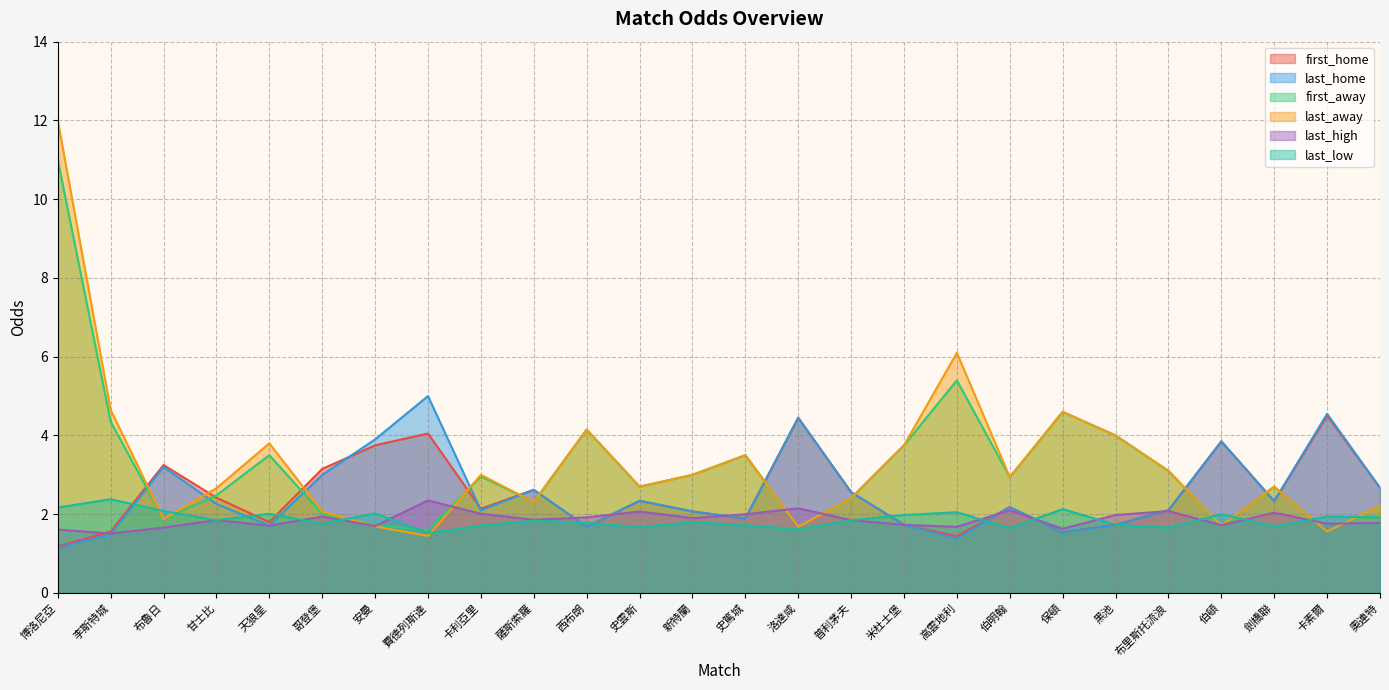

Is the value of last_home at 奧連特 greater than the value of last_away at 高雲地利?

No